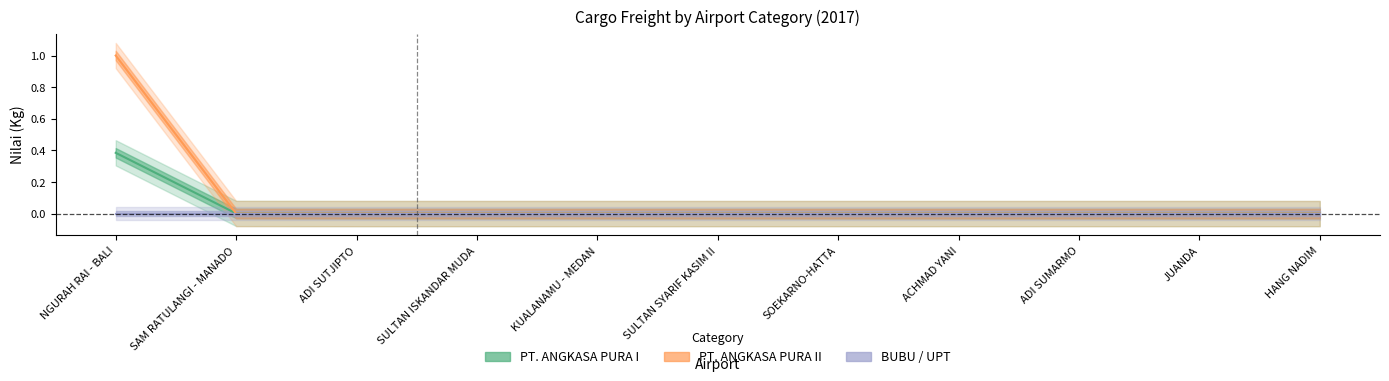

List the series in order of their peak value, lowest first.

BUBU / UPT, PT. ANGKASA PURA I, PT. ANGKASA PURA II